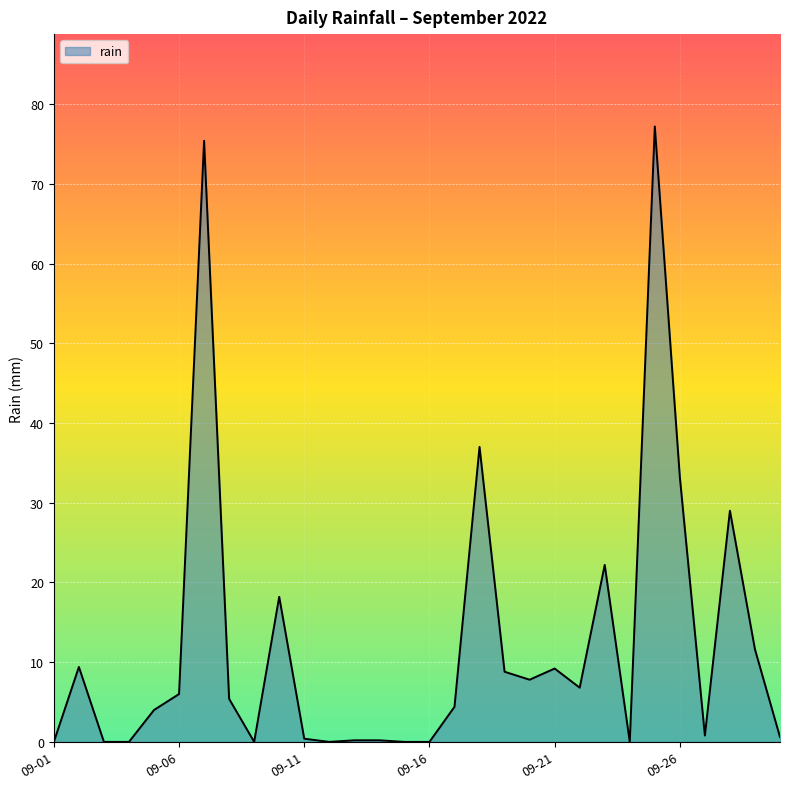

What is the sum of all values?

367.8